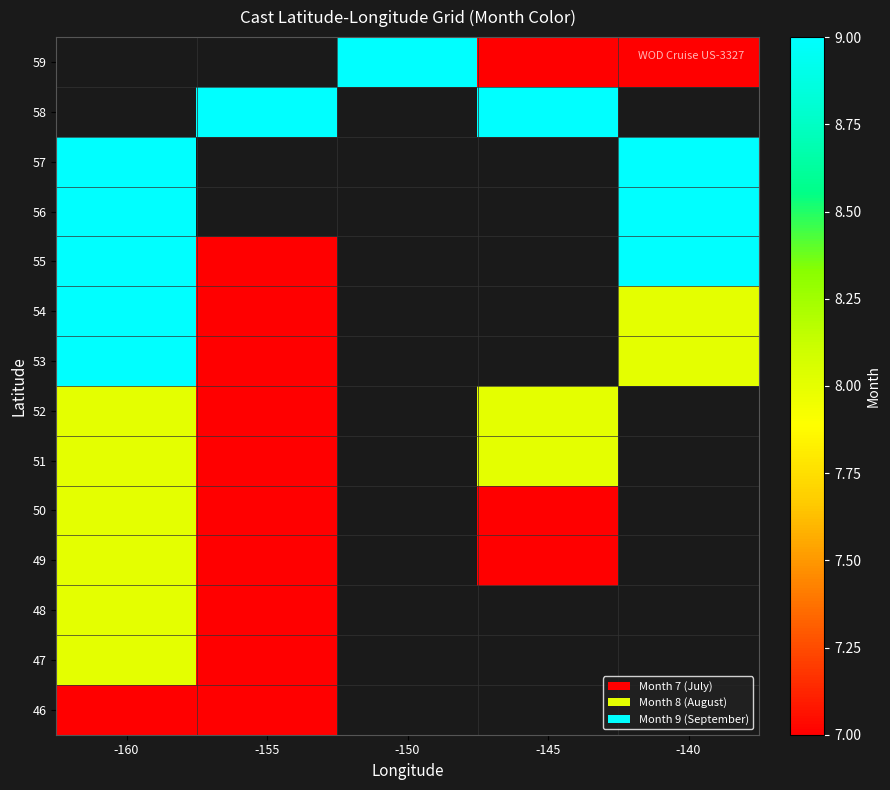

Is it true that 57 equals 14.7 at -160?

False